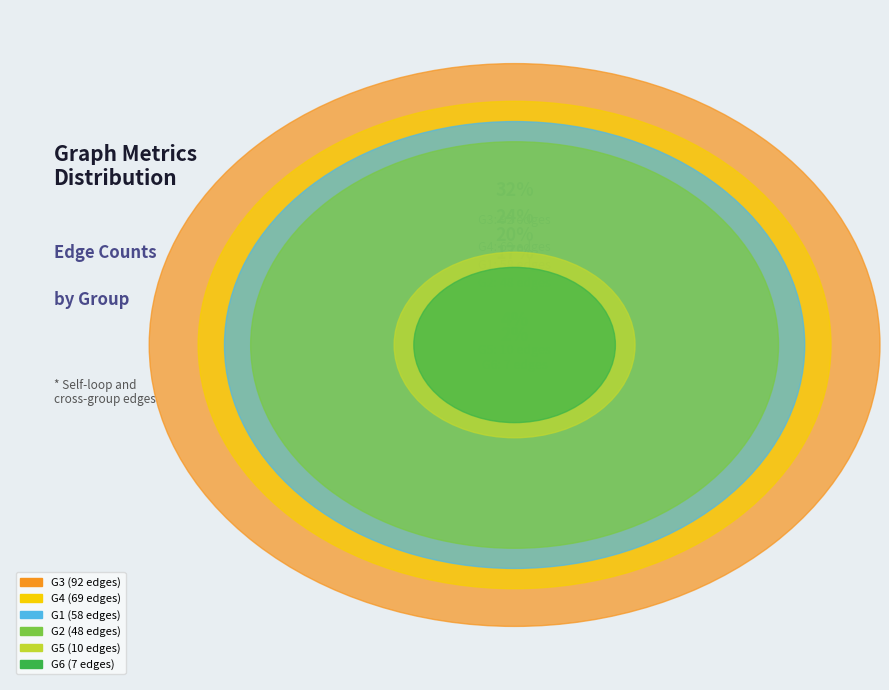

Which has a higher value, G5 or G1?

G1